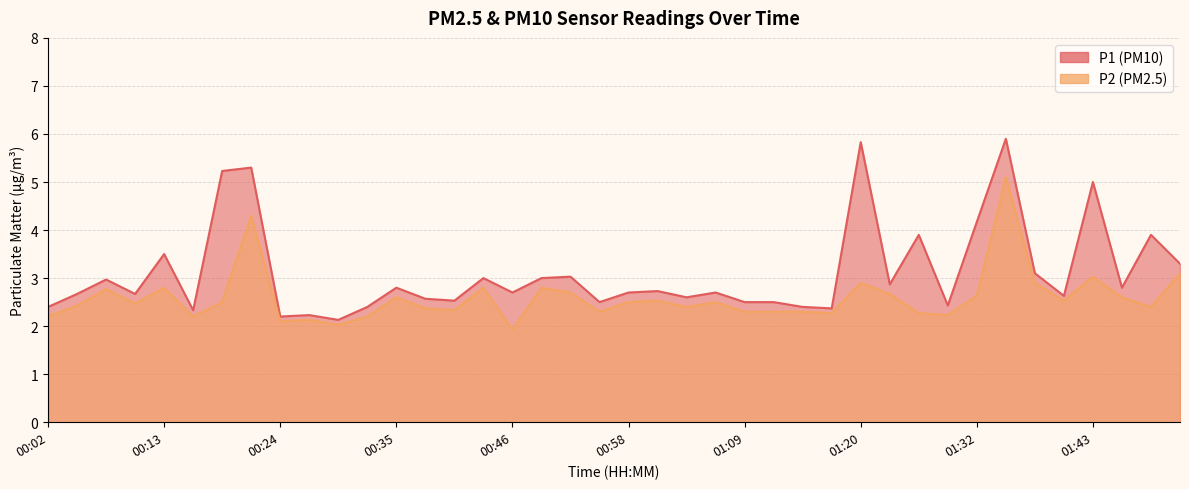

Reading right to left, list all the values displayed in this chart.

P1: 3.3	3.9	2.8	5.0	2.6	3.1	5.9	4.2	2.4	3.9	2.9	5.8	2.4	2.4	2.5	2.5	2.7	2.6	2.7	2.7	2.5	3.0	3.0	2.7	3.0	2.5	2.6	2.8	2.4	2.1	2.2	2.2	5.3	5.2	2.3	3.5	2.7	3.0	2.7	2.4
P2: 3.1	2.4	2.6	3.0	2.5	2.9	5.1	2.6	2.2	2.3	2.7	2.9	2.3	2.3	2.3	2.3	2.5	2.4	2.5	2.5	2.3	2.7	2.8	1.9	2.8	2.3	2.4	2.6	2.2	2.0	2.1	2.1	4.3	2.5	2.2	2.8	2.5	2.8	2.4	2.2